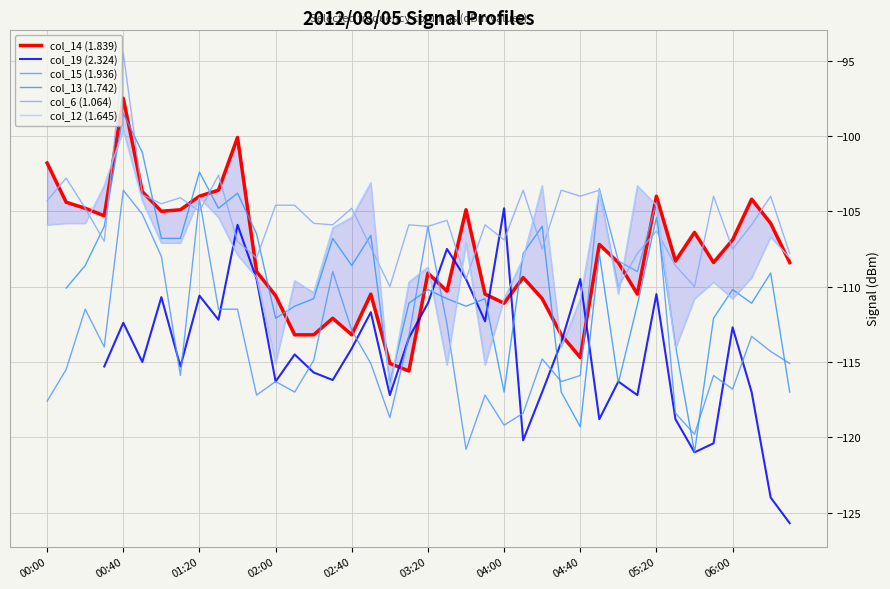

What value does the col_15 (1.936) series have at 05:20?

-104.4